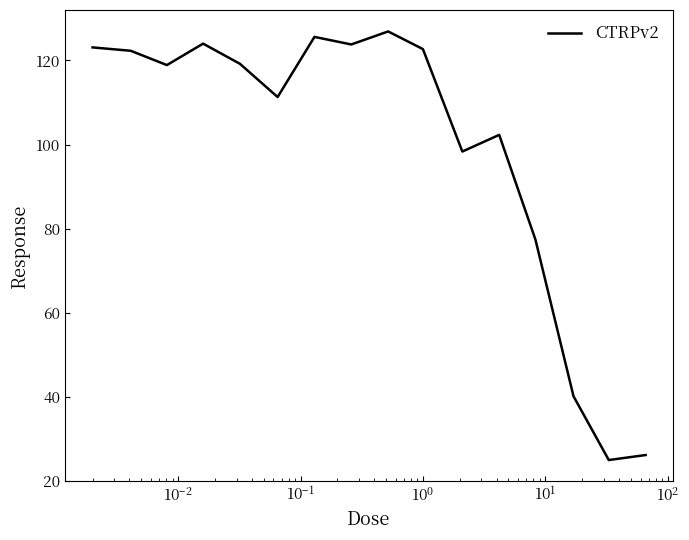

What is the difference between the maximum and minimum values?

101.9